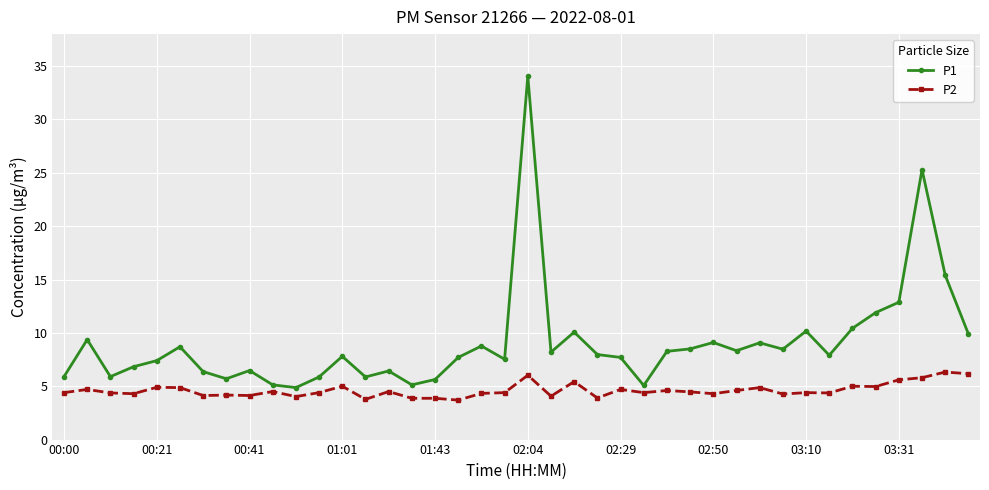

True or false: P2 has more than 0 interior local peaks.

True